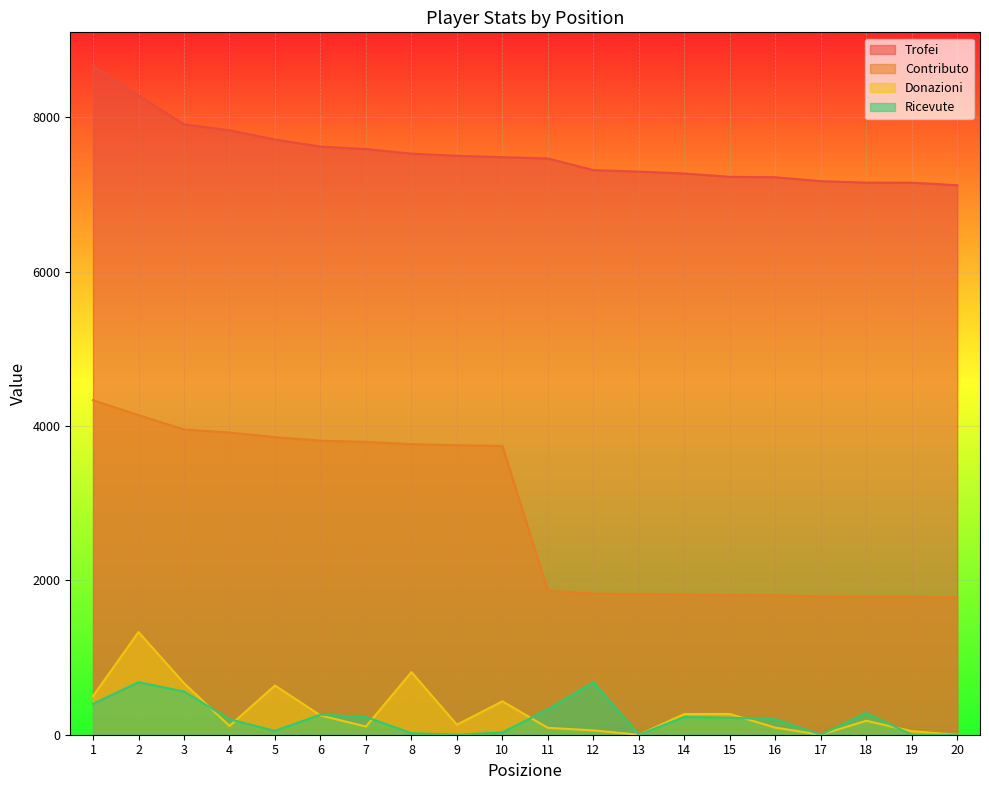

True or false: Ricevute and Trofei cross at least once.

False